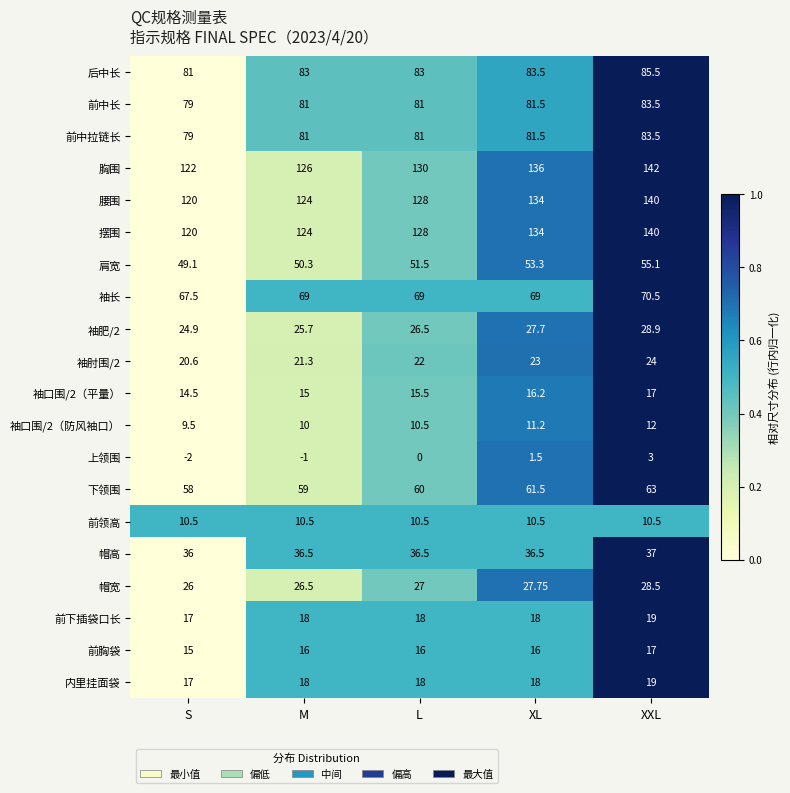

At which label does 内里挂面袋 reach its peak?

XXL